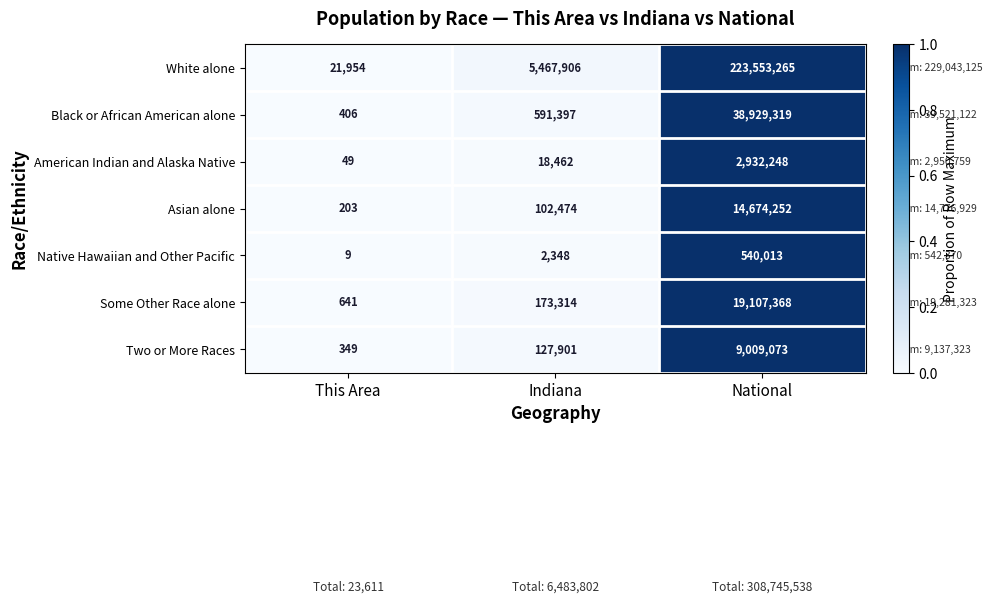

Which series has the largest total across all categories?

White alone